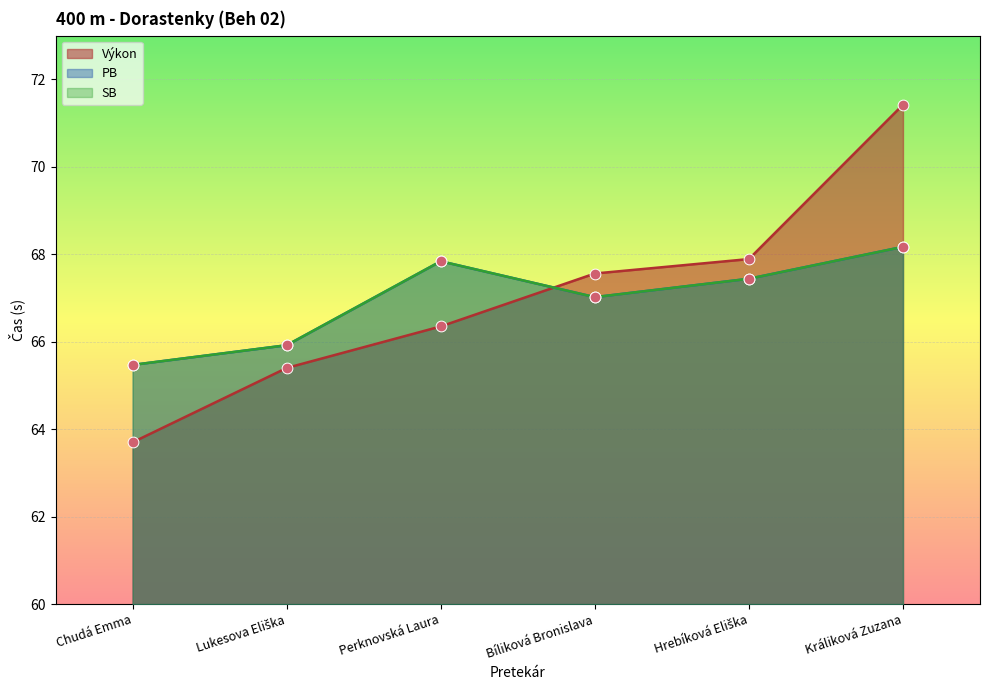

Which series has the largest total across all categories?

Výkon